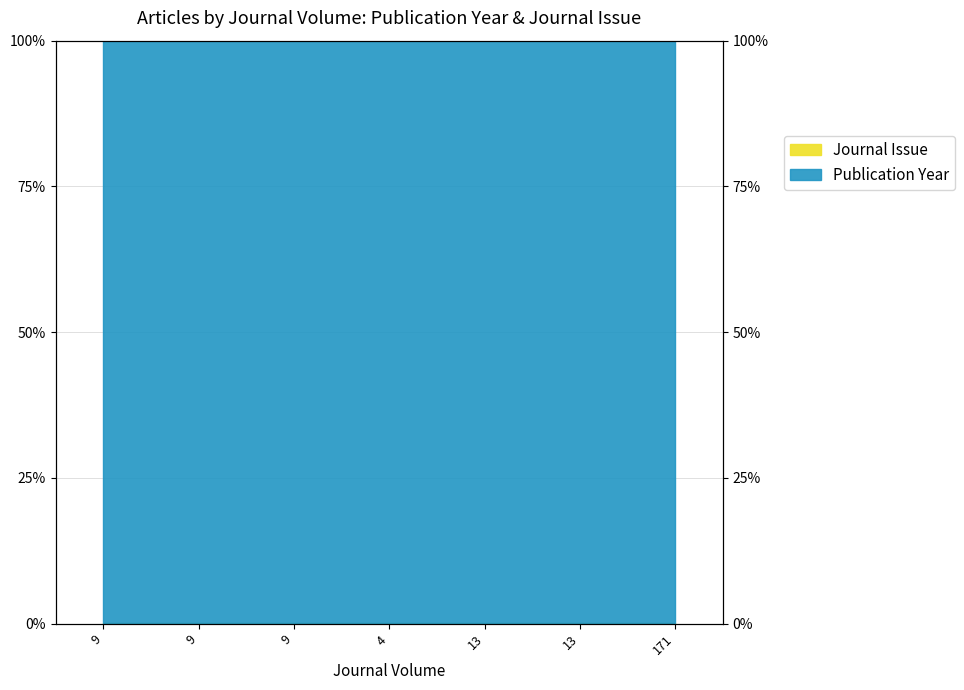

What is the label of the 6th point from the right?

9